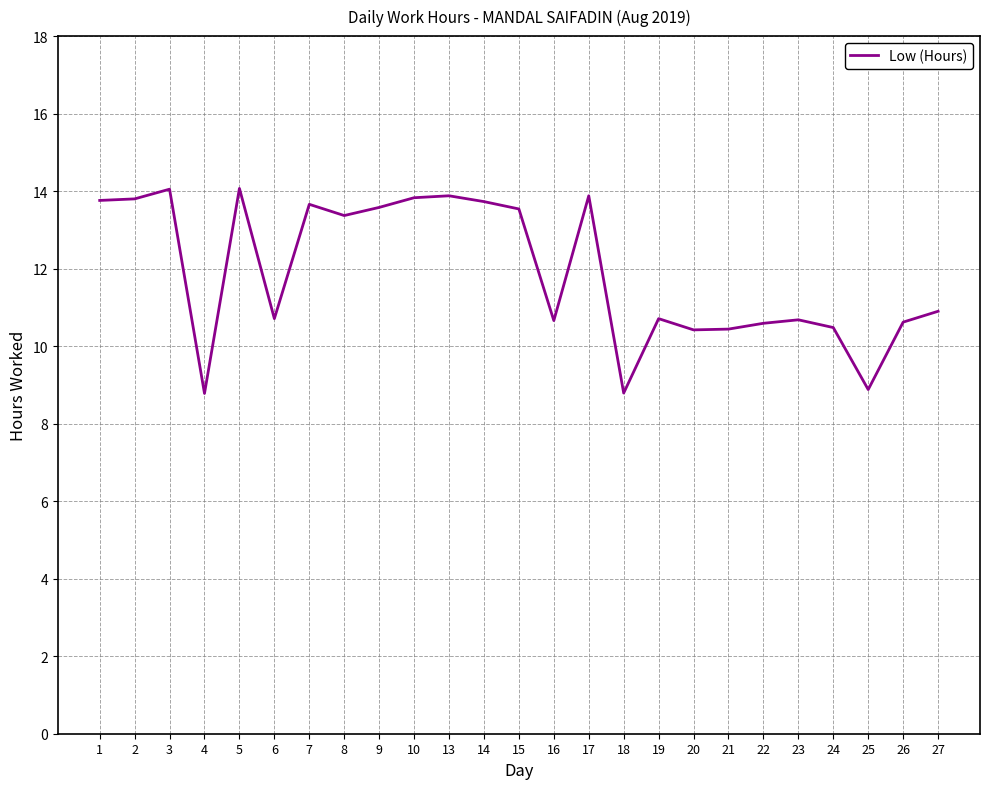

What is the ratio of the value at 9 to the value at 15?

1.0